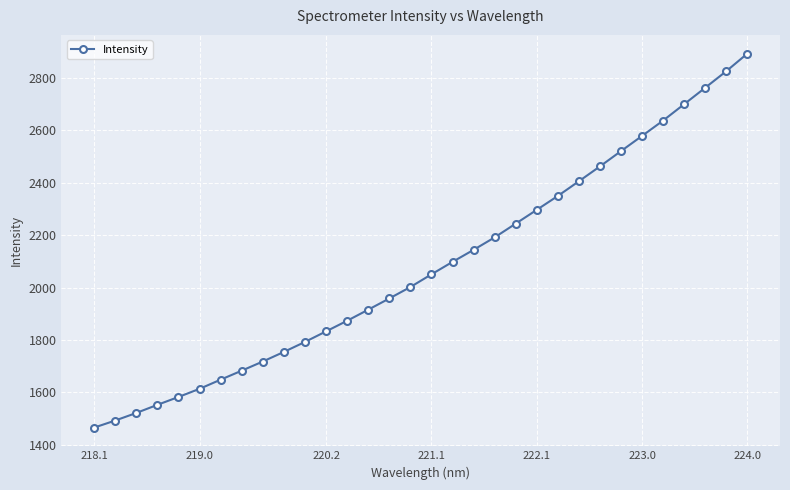

What is the value of the 12th point from the left?

1832.7